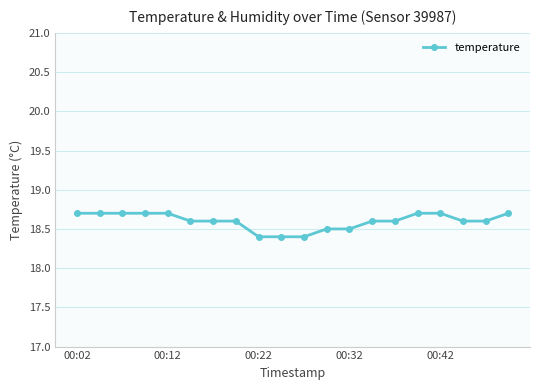

Count the values in the range 18 to 19.

20